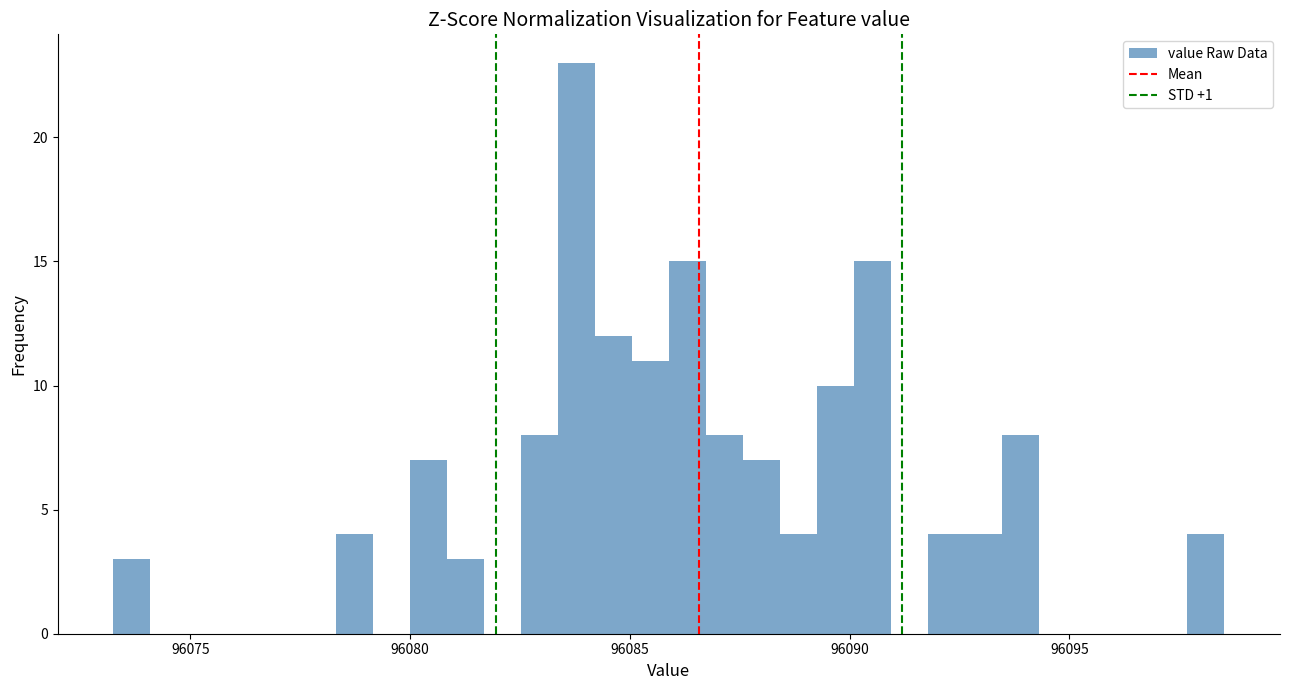

Around what value on the x-axis is the tallest bar? Give the approximate position of its centre, as read against the axis.

96084.0